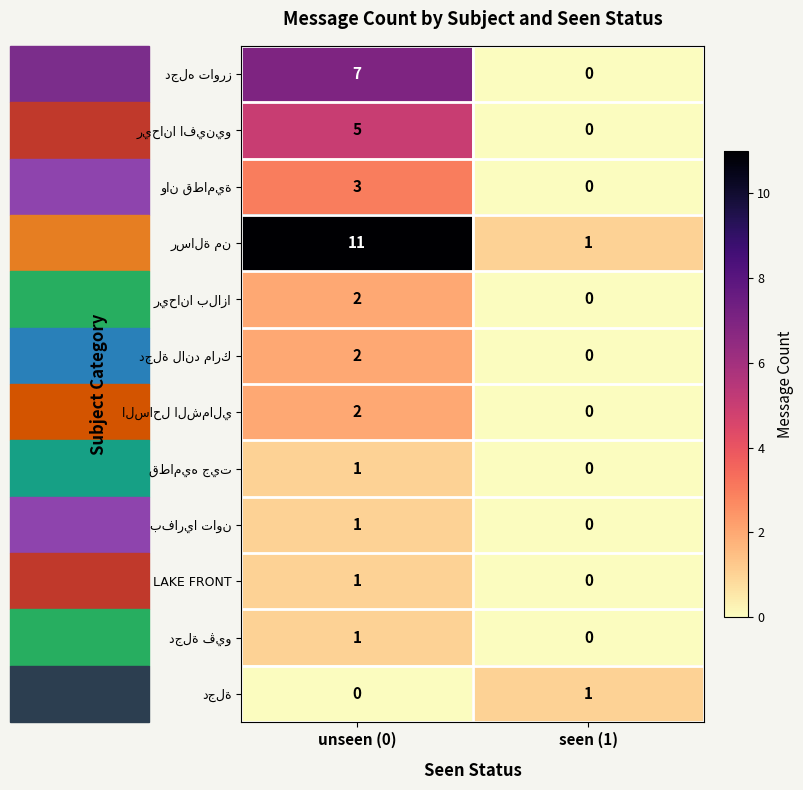

What is the spread (max minus min) of values at unseen (0)?

11